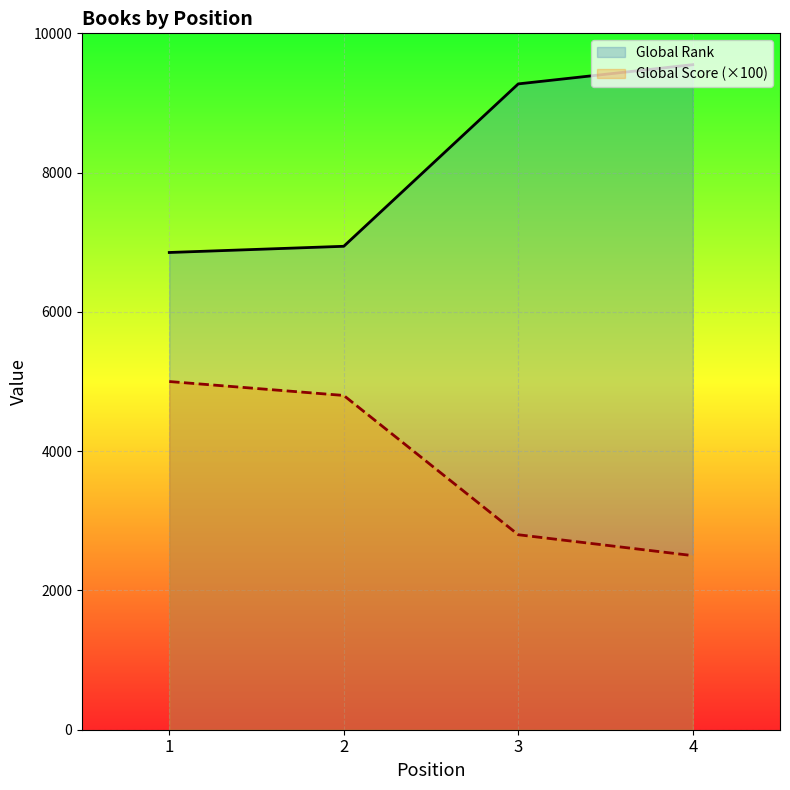

What is the difference between the Global Score values at 3 and 4?

300